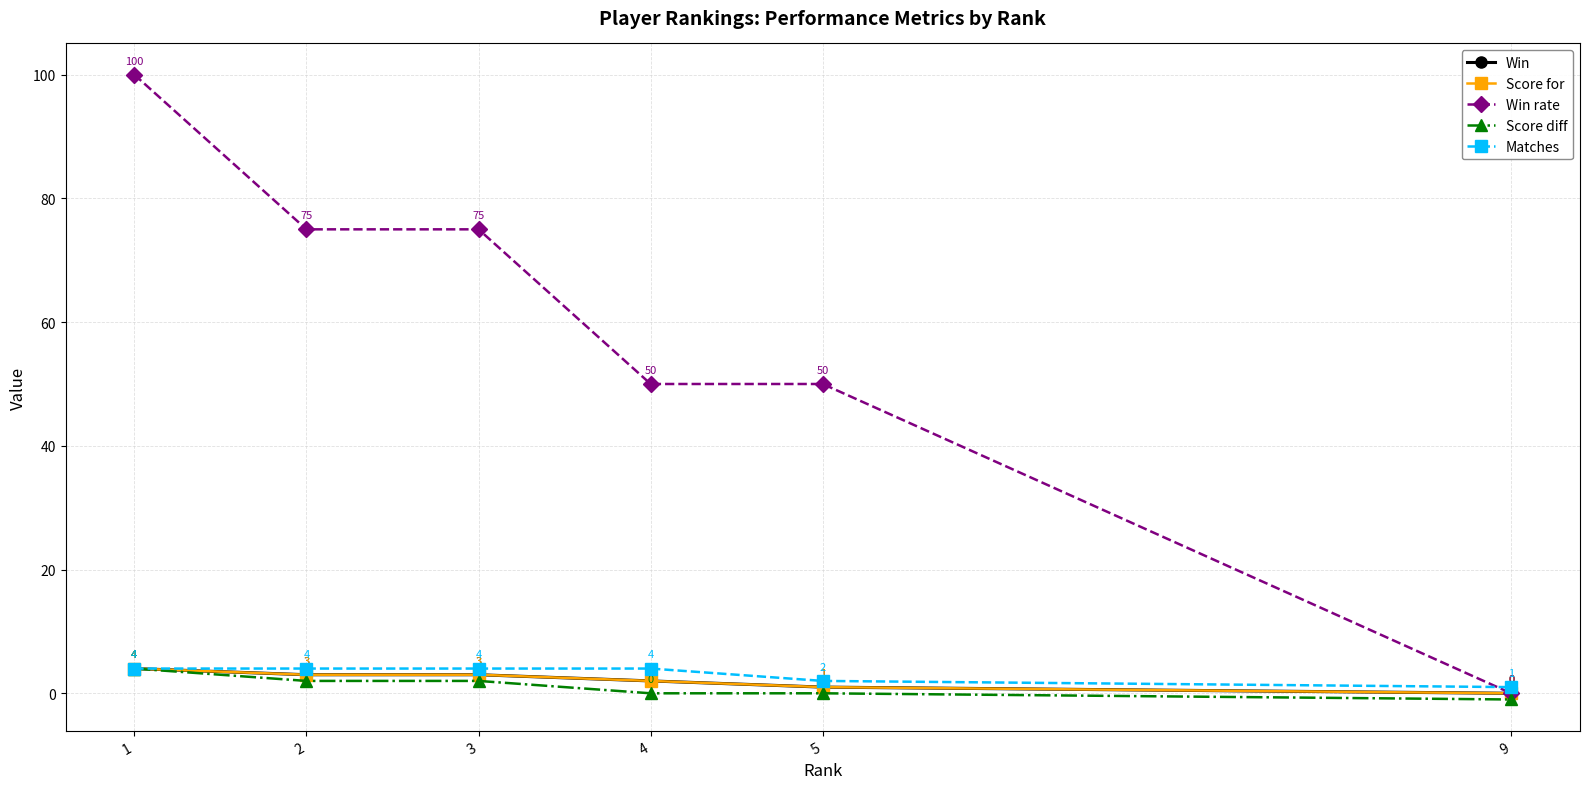

Reading left to right, transcribe all the data shown in this chart.

Win: 1=4	2=3	3=3	4=2	5=1	9=0
Score for: 1=4	2=3	3=3	4=2	5=1	9=0
Win rate: 1=100	2=75	3=75	4=50	5=50	9=0
Score diff: 1=4	2=2	3=2	4=0	5=0	9=-1
Matches: 1=4	2=4	3=4	4=4	5=2	9=1